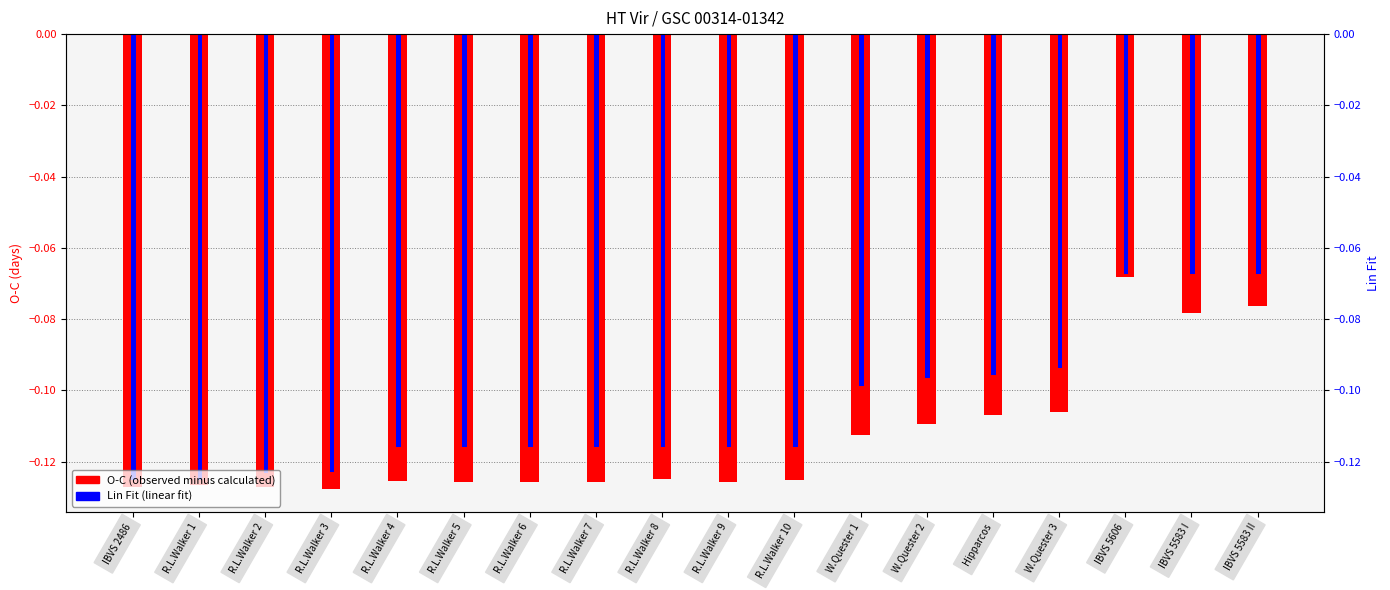

How many bars are there in each group?

2